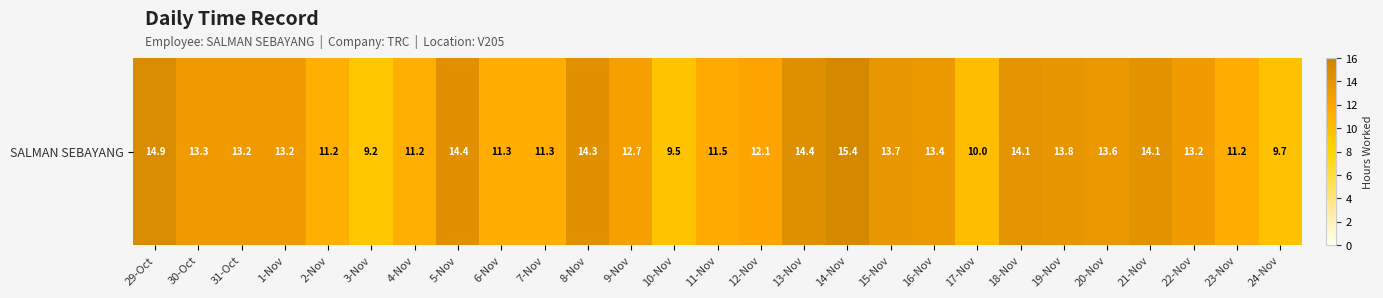

The value at 31-Oct is 7.0. True or false?

False